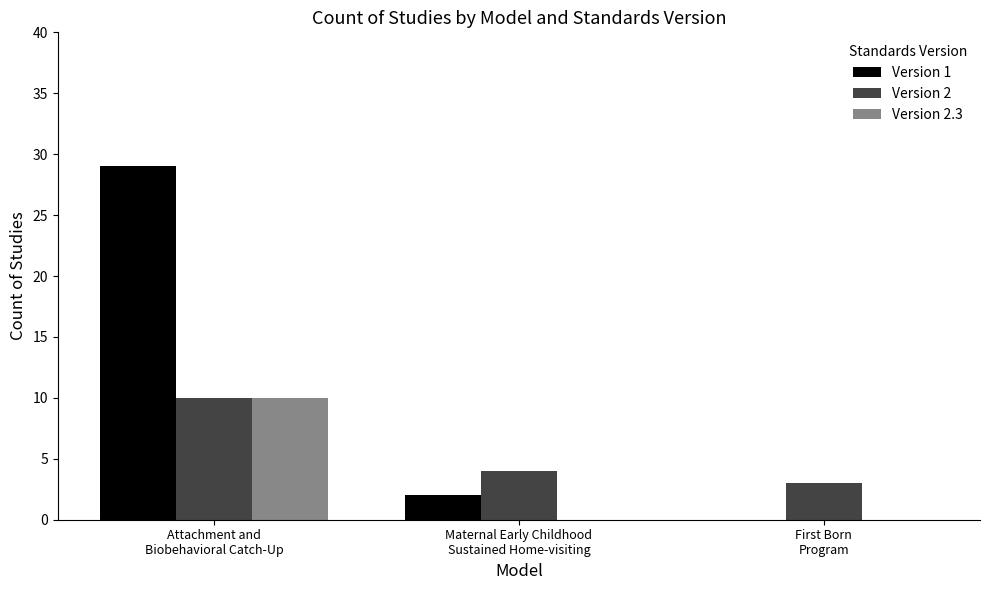

Reading left to right, extract all data points from this chart.

Version 1: 29	2	0
Version 2: 10	4	3
Version 2.3: 10	0	0